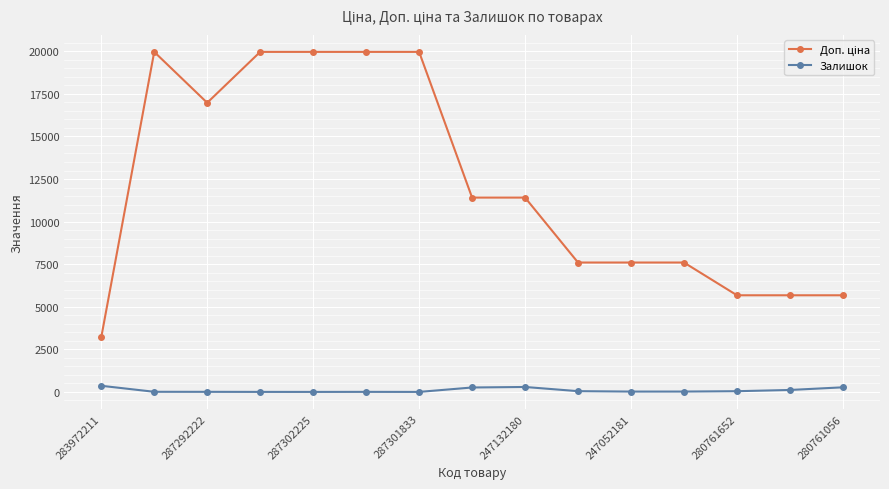

What is the maximum value shown in the chart?

19964.2